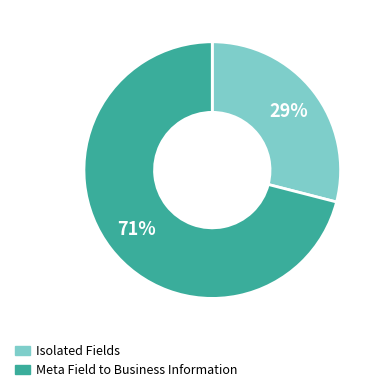

Does any single category account for the majority?

Yes